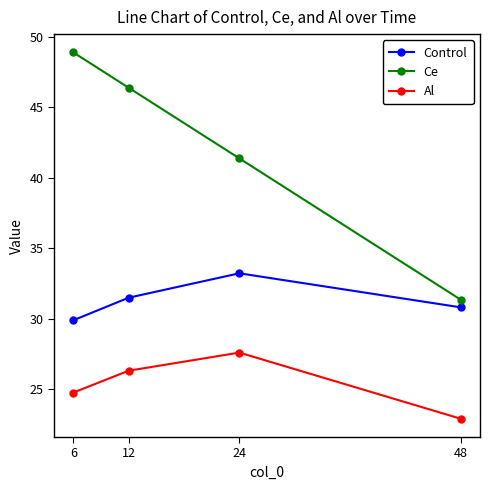

Between 6 and 12, which series saw the biggest shift?

Ce